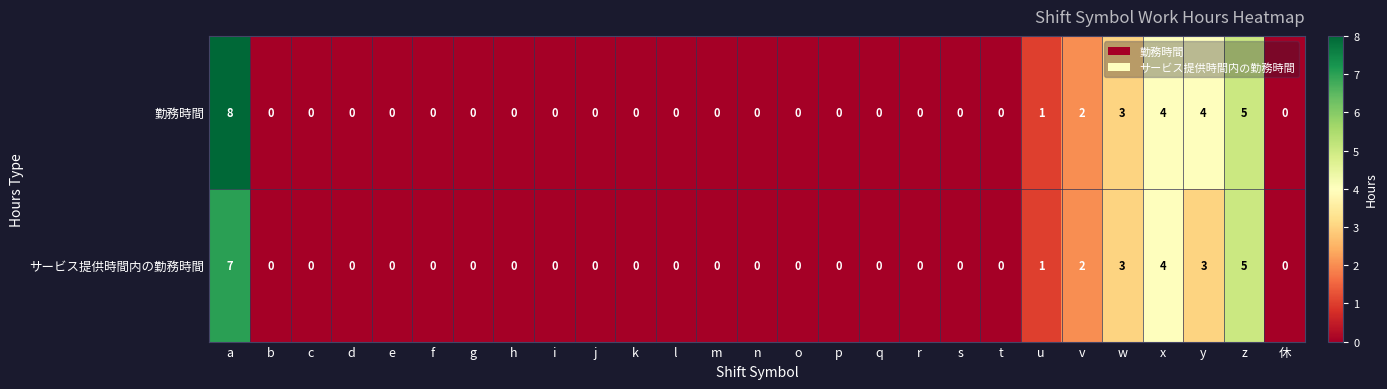

Is it true that サービス提供時間内の勤務時間 equals -5 at c?

False